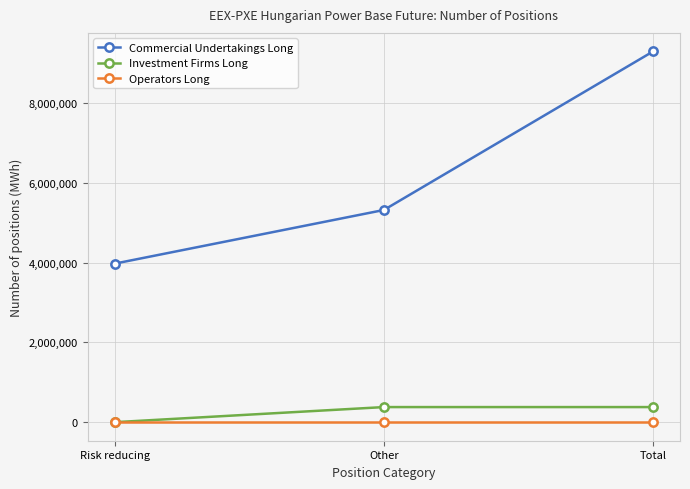

What is the label of the 1st point from the left?

Risk reducing